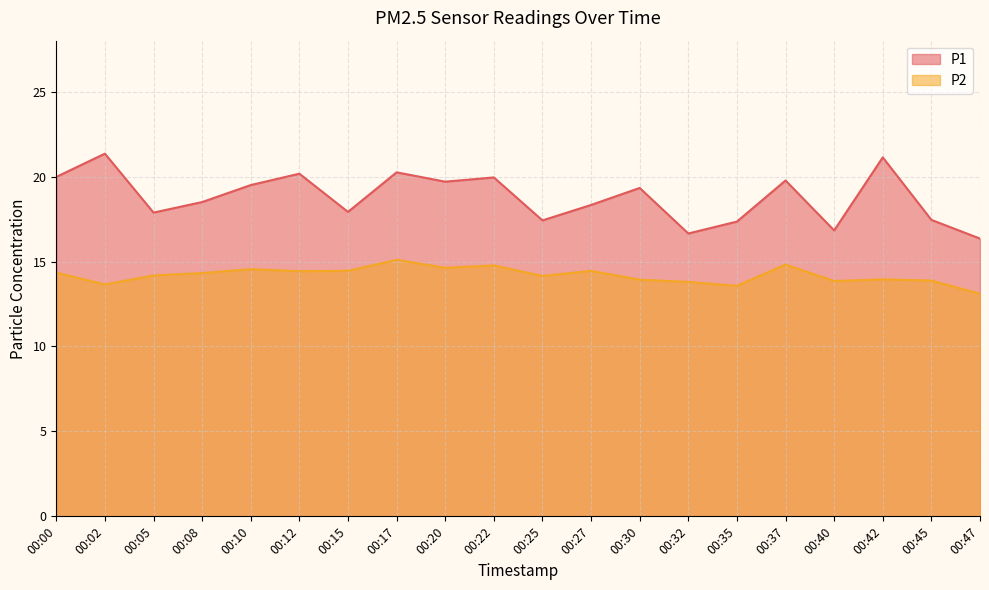

True or false: P2 has a value of 14.4 at 00:15.

True